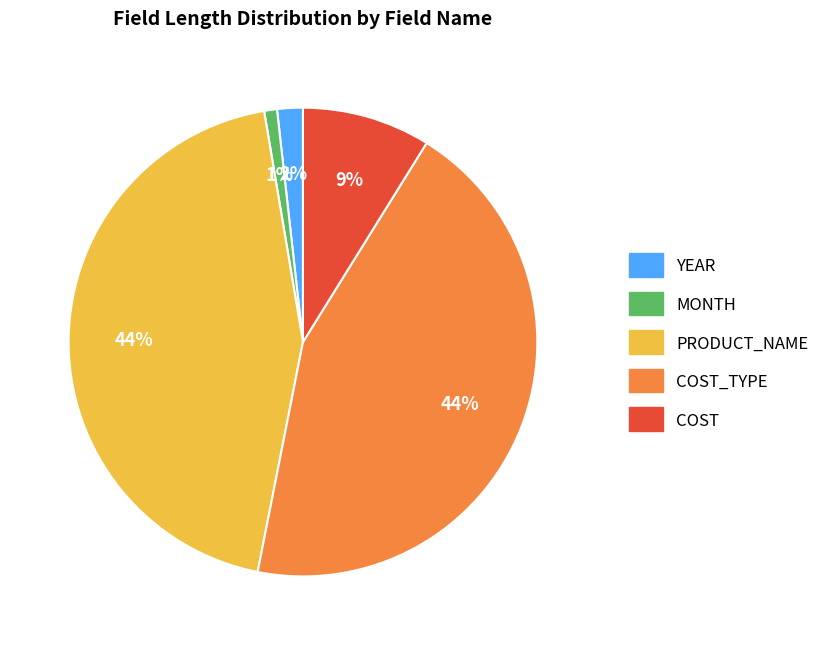

To the nearest percent, what percentage of the pie is PRODUCT_NAME?

44%